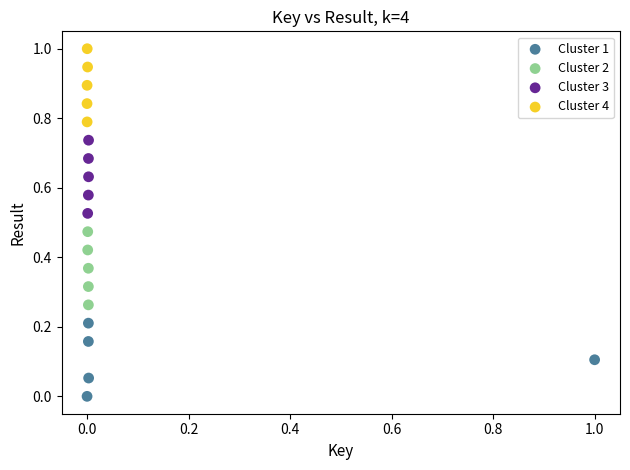

Which series reaches the maximum Y coordinate?

Cluster 4